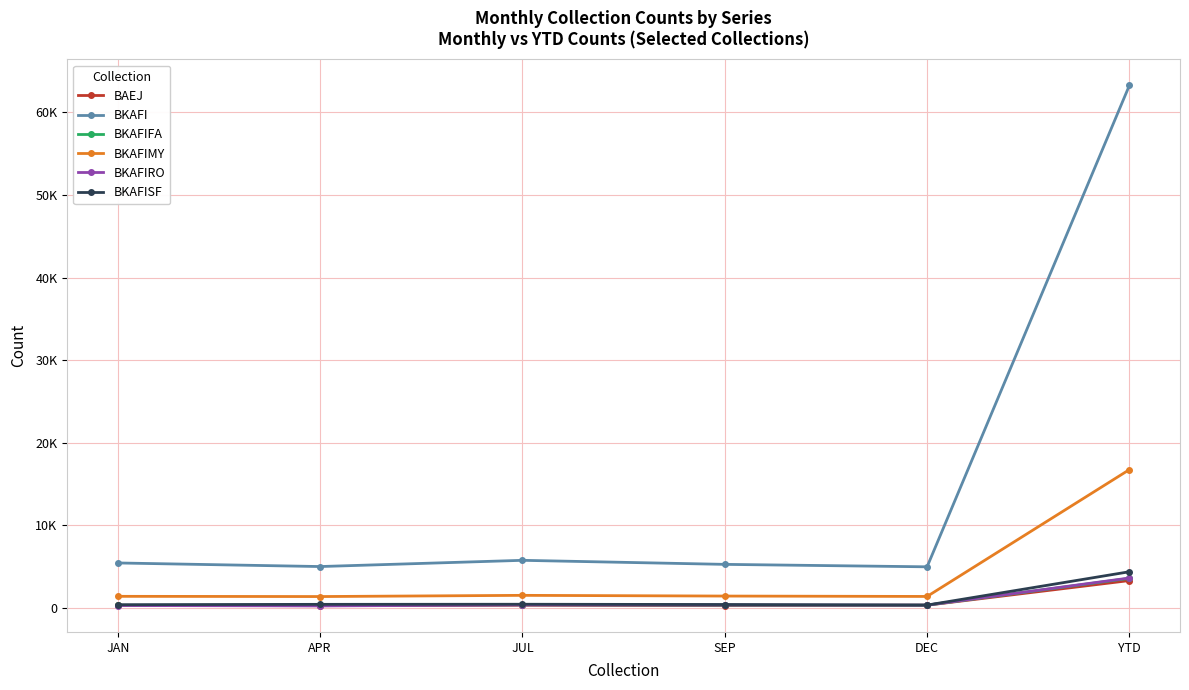

Does the chart display data point markers on the line(s)?

Yes